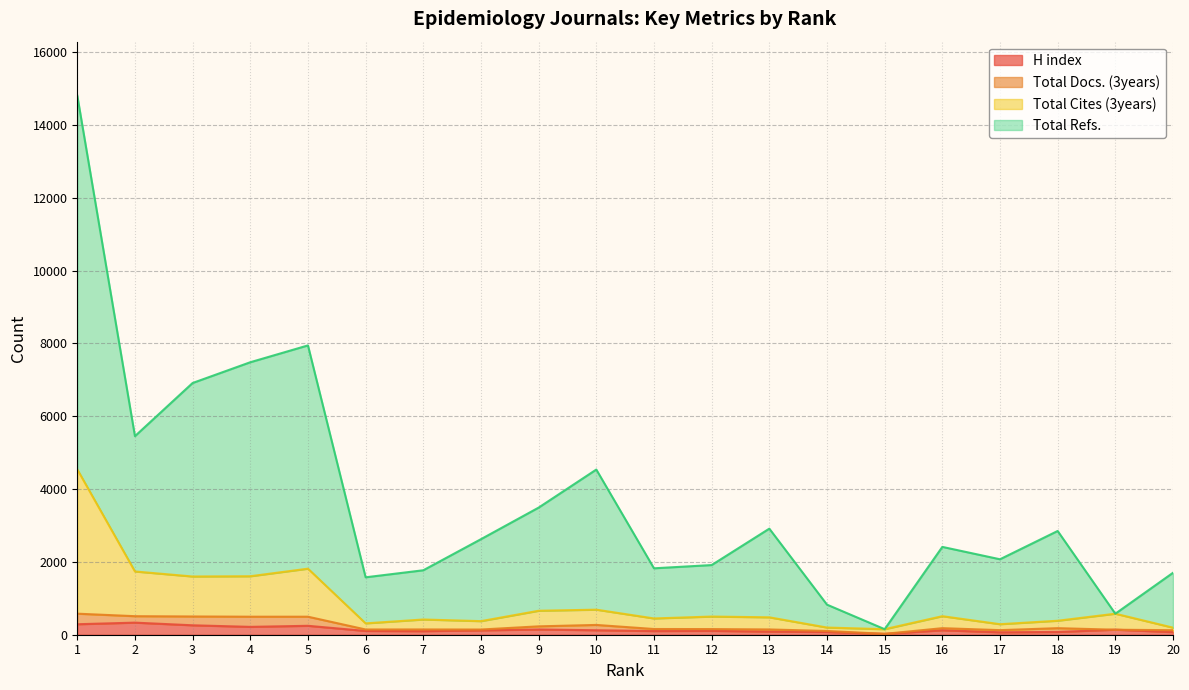

Which label corresponds to the largest value in the chart?

1